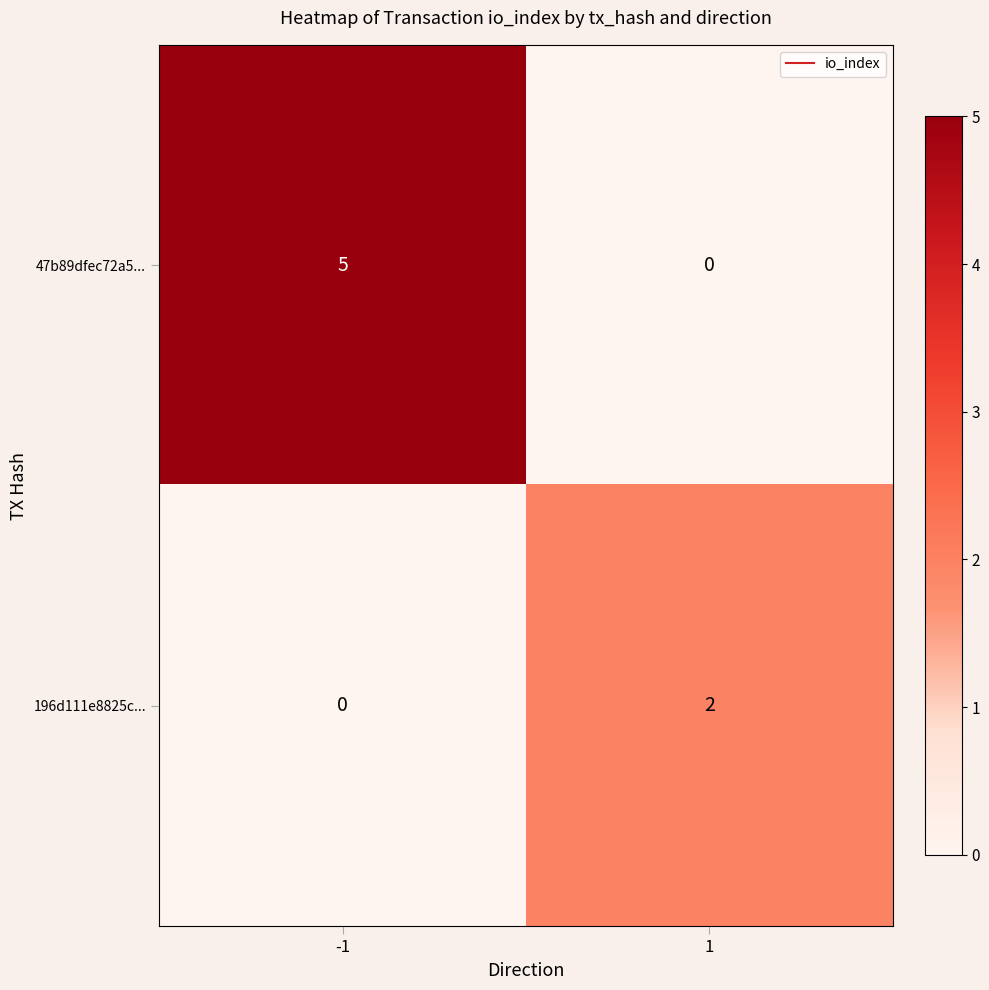

Reading left to right, what are all the values shown in this chart?

47b89dfec72a5...: -1=5	1=0
196d111e8825c...: -1=0	1=2